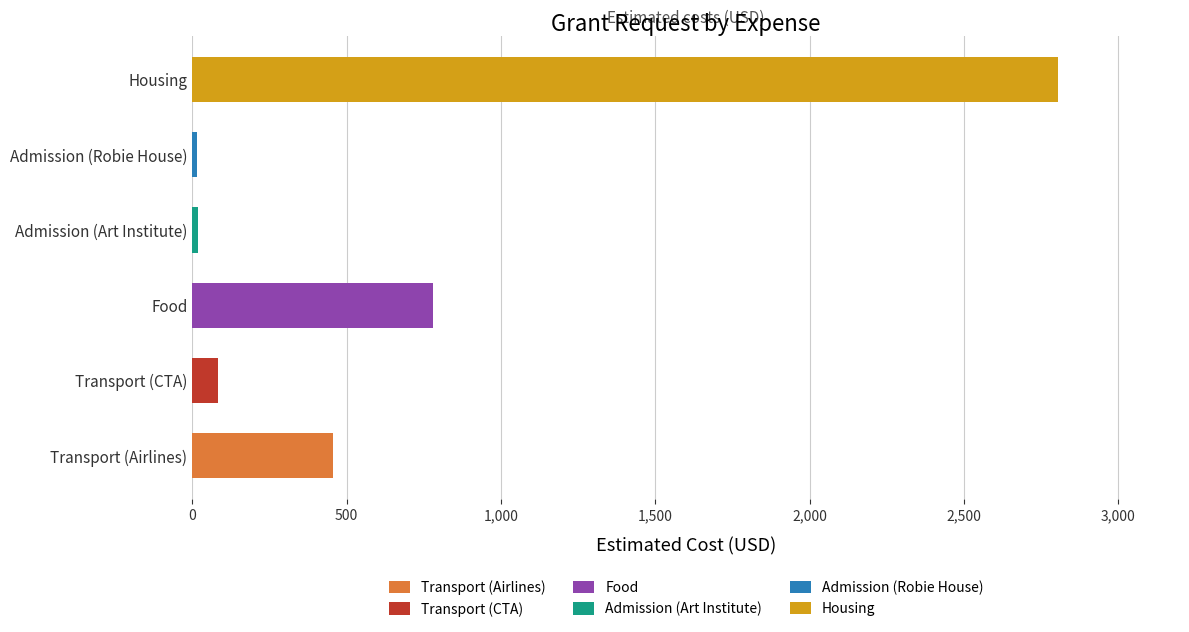

Is it true that the value at Transport (CTA) is 84?

True